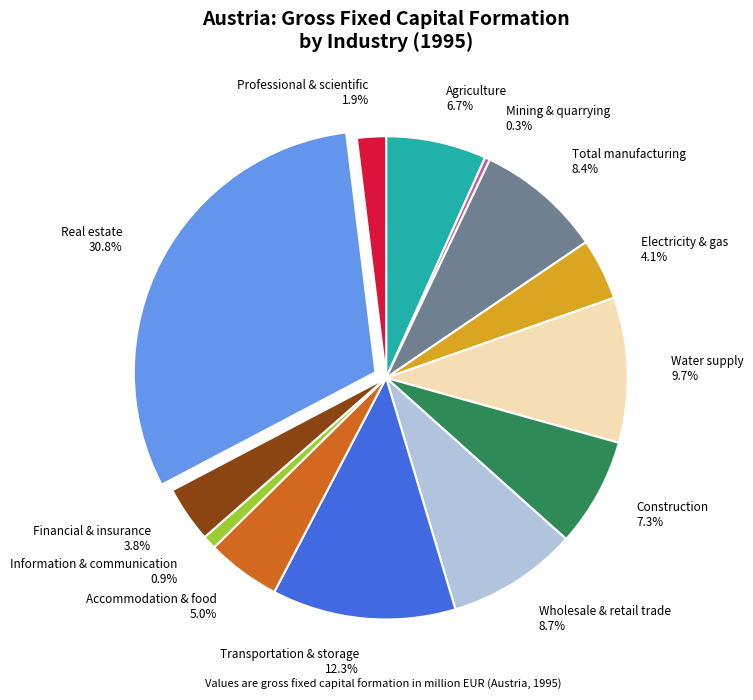

Is there a majority slice in this chart?

No